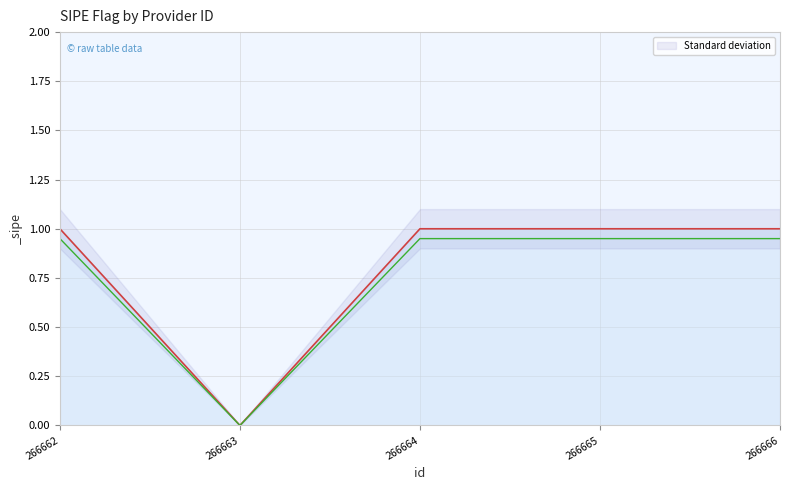

True or false: the data shows 1 at 266665.

True